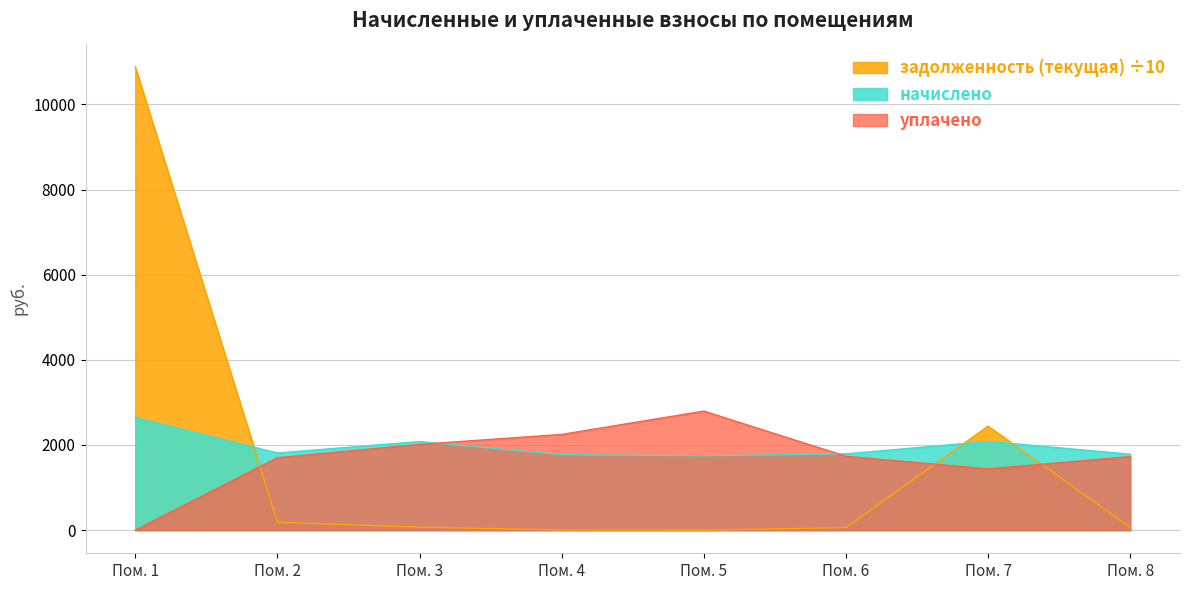

True or false: задолженность (текущая) ÷10 and уплачено intersect in this chart.

True